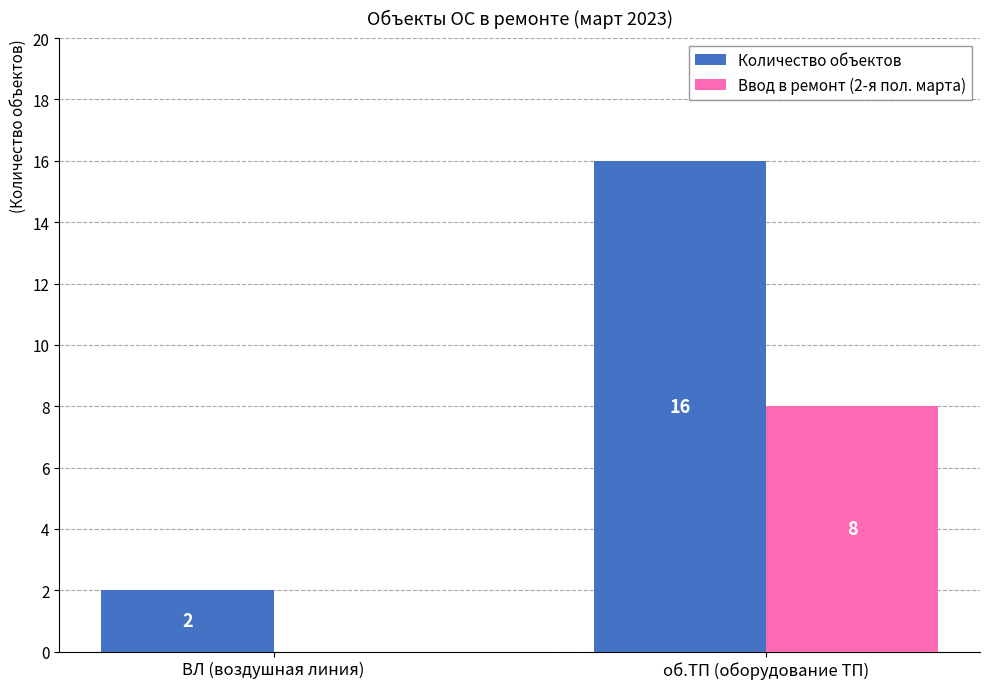

Reading left to right, what are all the values shown in this chart?

Количество объектов: ВЛ (воздушная линия)=2	об.ТП (оборудование ТП)=16
Ввод в ремонт (2-я пол. марта): ВЛ (воздушная линия)=0	об.ТП (оборудование ТП)=8